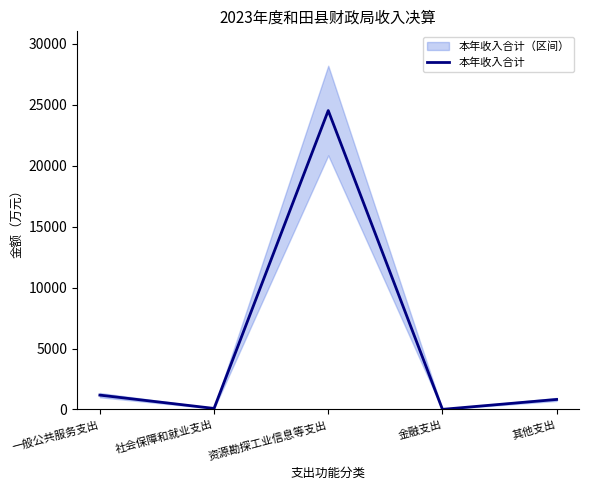

Which has a higher value, 金融支出 or 社会保障和就业支出?

社会保障和就业支出